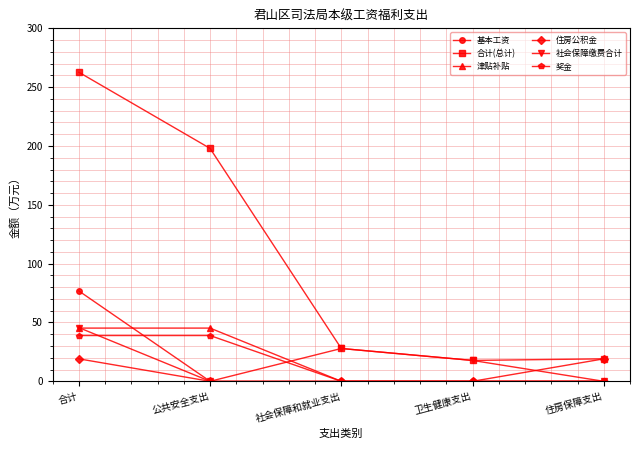

Reading left to right, what are all the values shown in this chart?

基本工资: 合计=76.8	公共安全支出=0.0	社会保障和就业支出=0.0	卫生健康支出=0.0	住房保障支出=0.0
合计(总计): 合计=262.7	公共安全支出=198.0	社会保障和就业支出=27.9	卫生健康支出=17.7	住房保障支出=19.1
津贴补贴: 合计=45.2	公共安全支出=45.2	社会保障和就业支出=0.0	卫生健康支出=0.0	住房保障支出=0.0
住房公积金: 合计=19.1	公共安全支出=0.0	社会保障和就业支出=0.0	卫生健康支出=0.0	住房保障支出=19.1
社会保障缴费合计: 合计=45.6	公共安全支出=0.0	社会保障和就业支出=27.9	卫生健康支出=17.7	住房保障支出=0.0
奖金: 合计=38.9	公共安全支出=38.9	社会保障和就业支出=0.0	卫生健康支出=0.0	住房保障支出=0.0